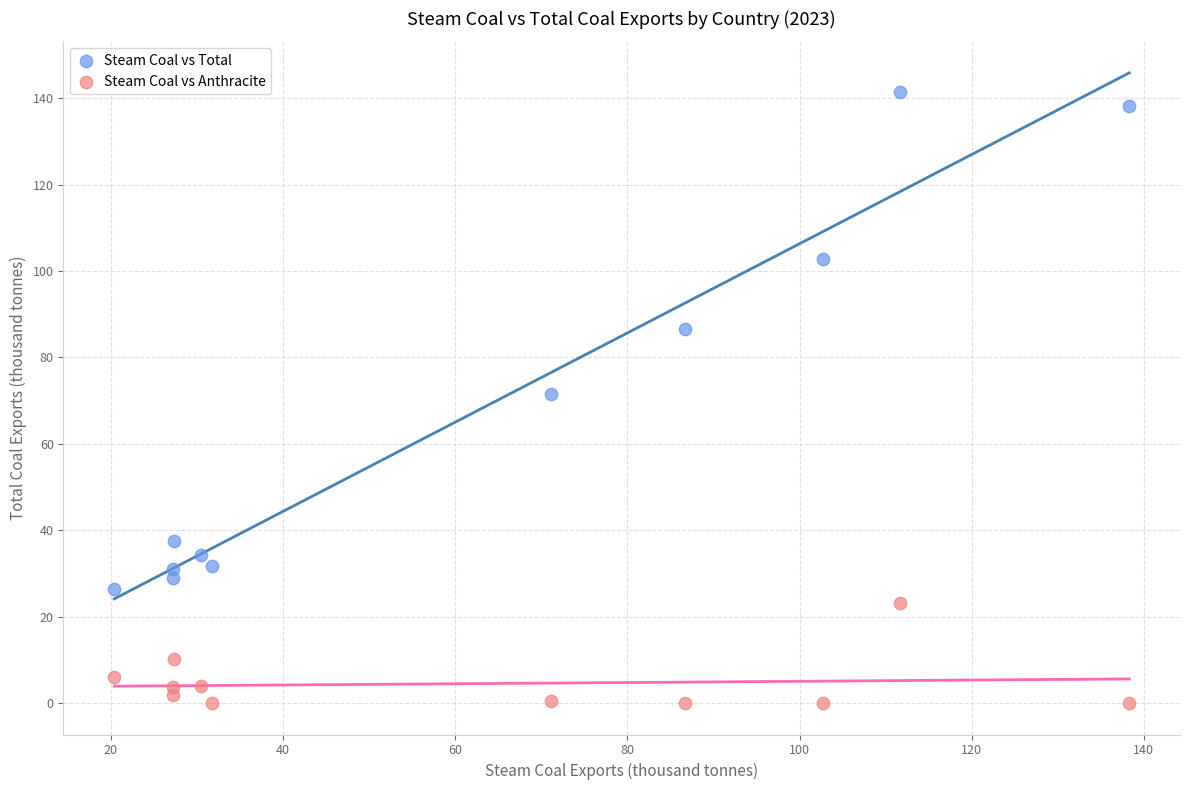

Across all data points, what is the range of Y values (max minus min)?

141.4